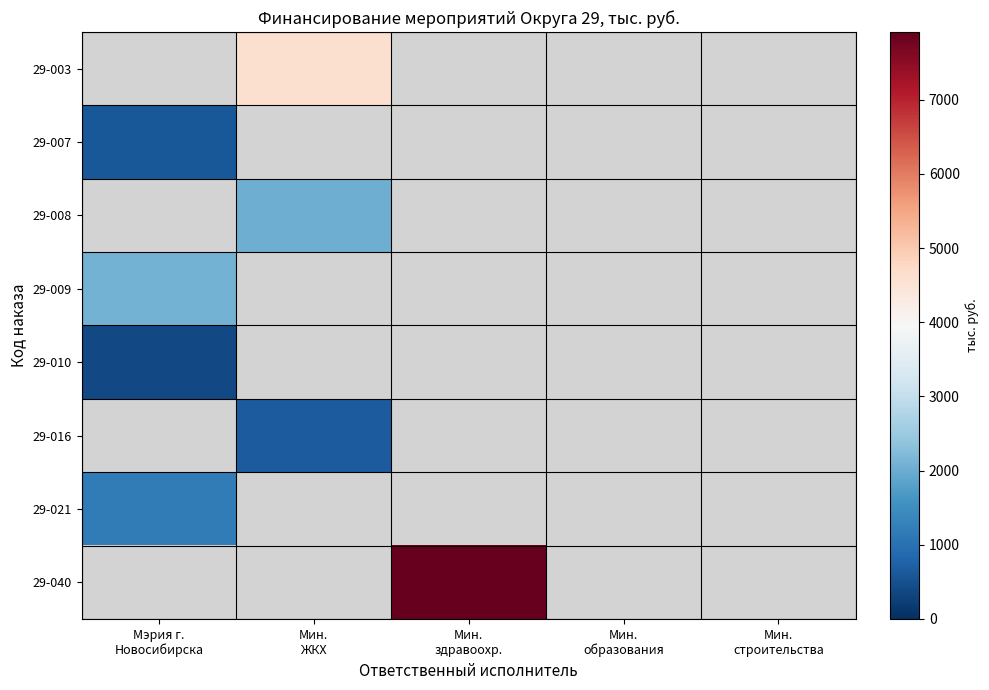

What is the maximum value shown in the chart?

7913.6